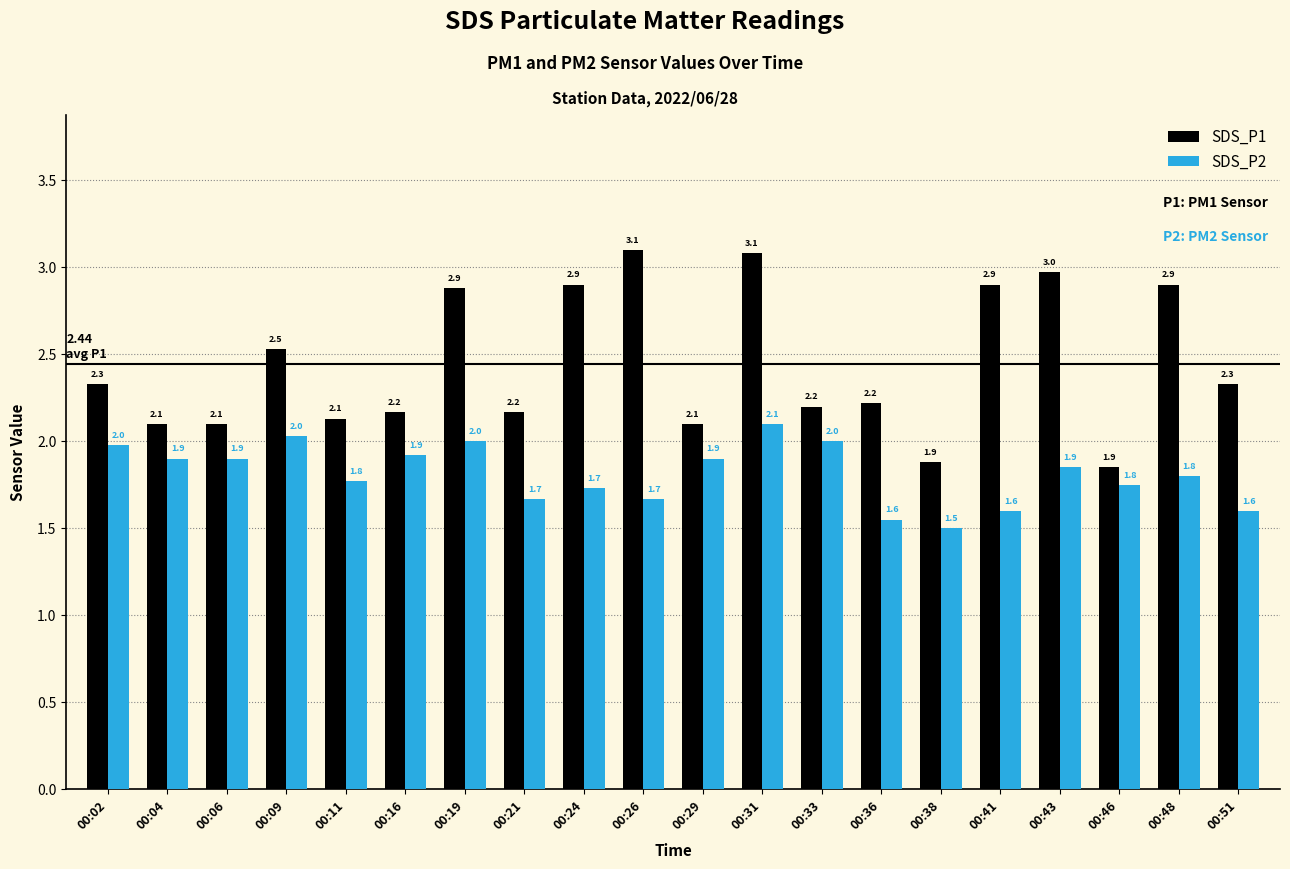

At which label does SDS_P1 first exceed 2?

00:02